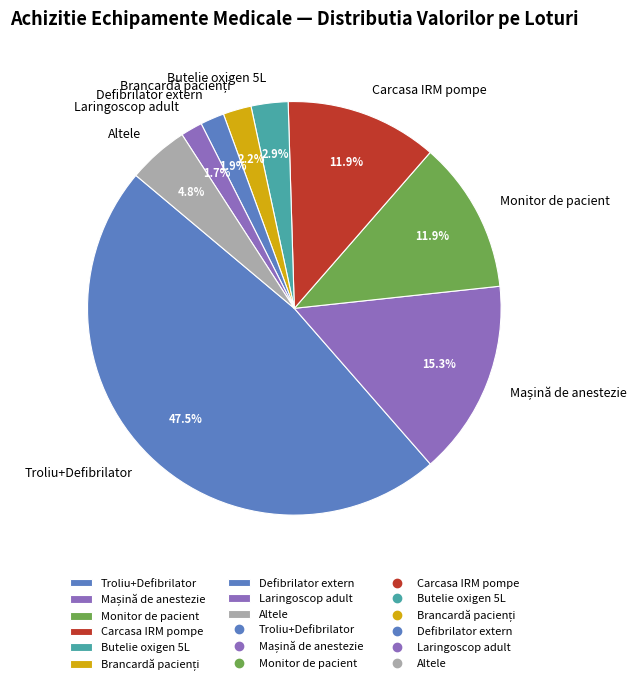

To the nearest percent, what is the average slice percentage?

11%